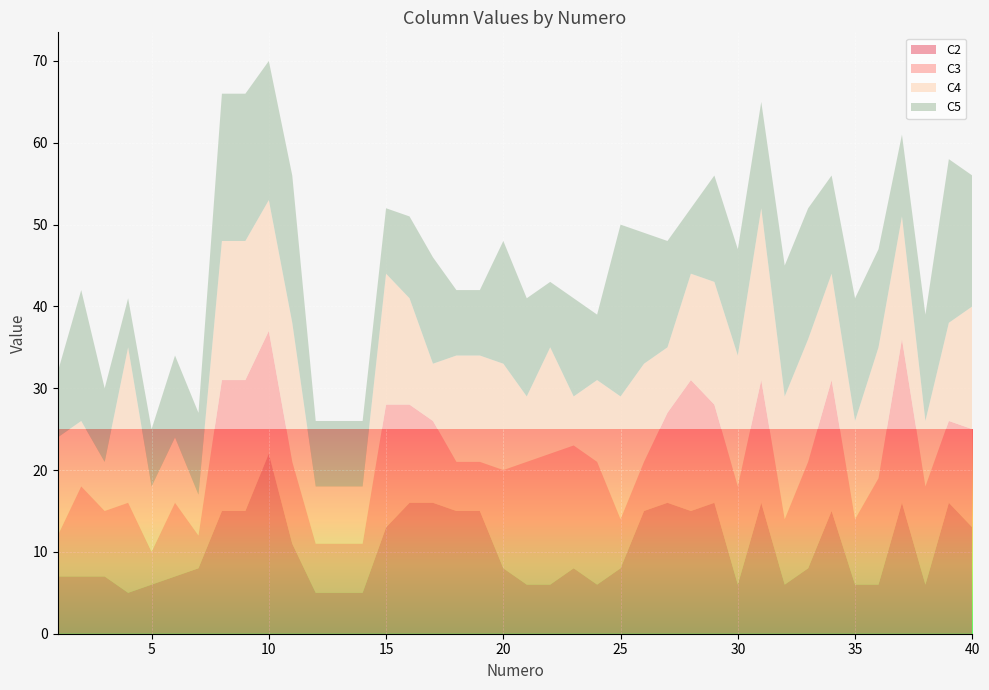

Reading left to right, what are all the values shown in this chart?

C2: 1=7	2=7	3=7	4=5	5=6	6=7	7=8	8=15	9=15	10=22	11=11	12=5	13=5	14=5	15=13	16=16	17=16	18=15	19=15	20=8	21=6	22=6	23=8	24=6	25=8	26=15	27=16	28=15	29=16	30=6	31=16	32=6	33=8	34=15	35=6	36=6	37=16	38=6	39=16	40=13
C3: 1=5	2=11	3=8	4=11	5=4	6=9	7=4	8=16	9=16	10=15	11=10	12=6	13=6	14=6	15=15	16=12	17=10	18=6	19=6	20=12	21=15	22=16	23=15	24=15	25=6	26=6	27=11	28=16	29=12	30=12	31=15	32=8	33=13	34=16	35=8	36=13	37=20	38=12	39=10	40=12
C4: 1=12	2=8	3=6	4=19	5=8	6=8	7=5	8=17	9=17	10=16	11=17	12=7	13=7	14=7	15=16	16=13	17=7	18=13	19=13	20=13	21=8	22=13	23=6	24=10	25=15	26=12	27=8	28=13	29=15	30=16	31=21	32=15	33=15	34=13	35=12	36=16	37=15	38=8	39=12	40=15
C5: 1=8	2=16	3=9	4=6	5=7	6=10	7=10	8=18	9=18	10=17	11=18	12=8	13=8	14=8	15=8	16=10	17=13	18=8	19=8	20=15	21=12	22=8	23=12	24=8	25=21	26=16	27=13	28=8	29=13	30=13	31=13	32=16	33=16	34=12	35=15	36=12	37=10	38=13	39=20	40=16